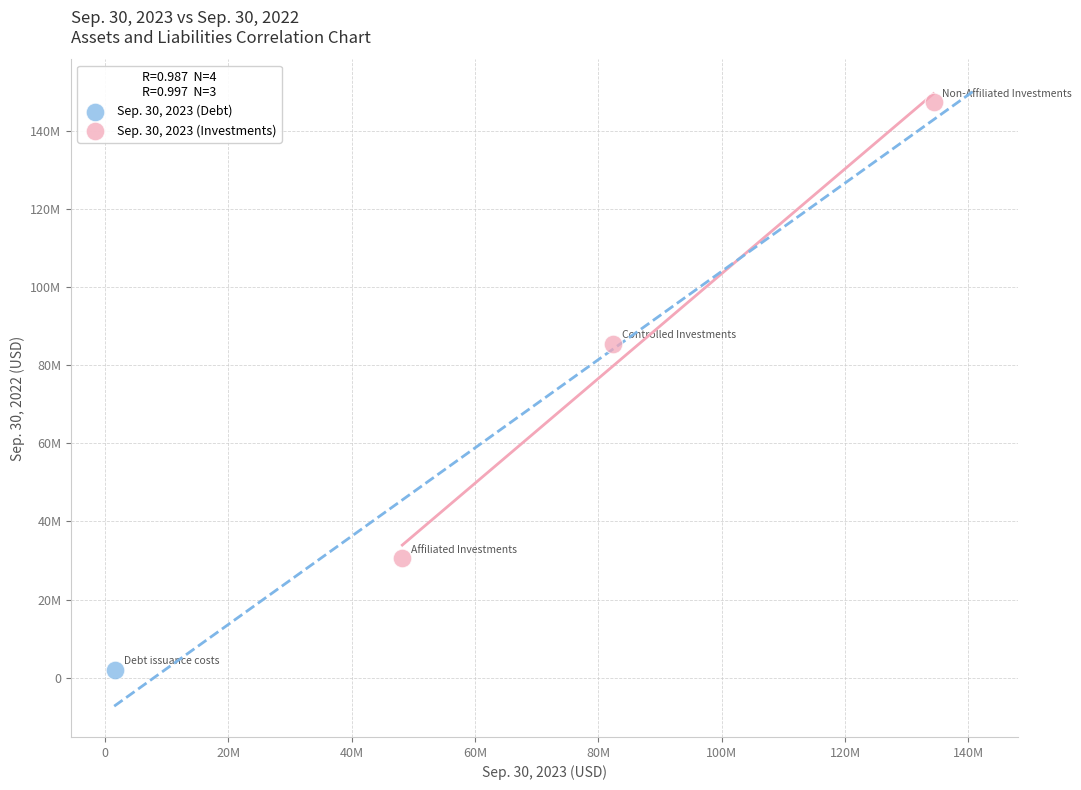

What are all the series names shown in the legend?

Sep. 30, 2023 (Debt), Sep. 30, 2023 (Investments)